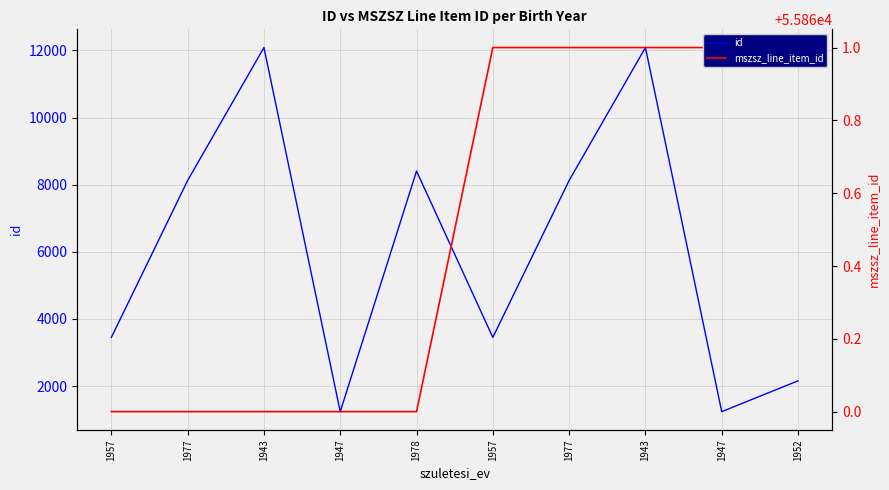

Rank the series by their average value, from highest to lowest.

mszsz_line_item_id, id